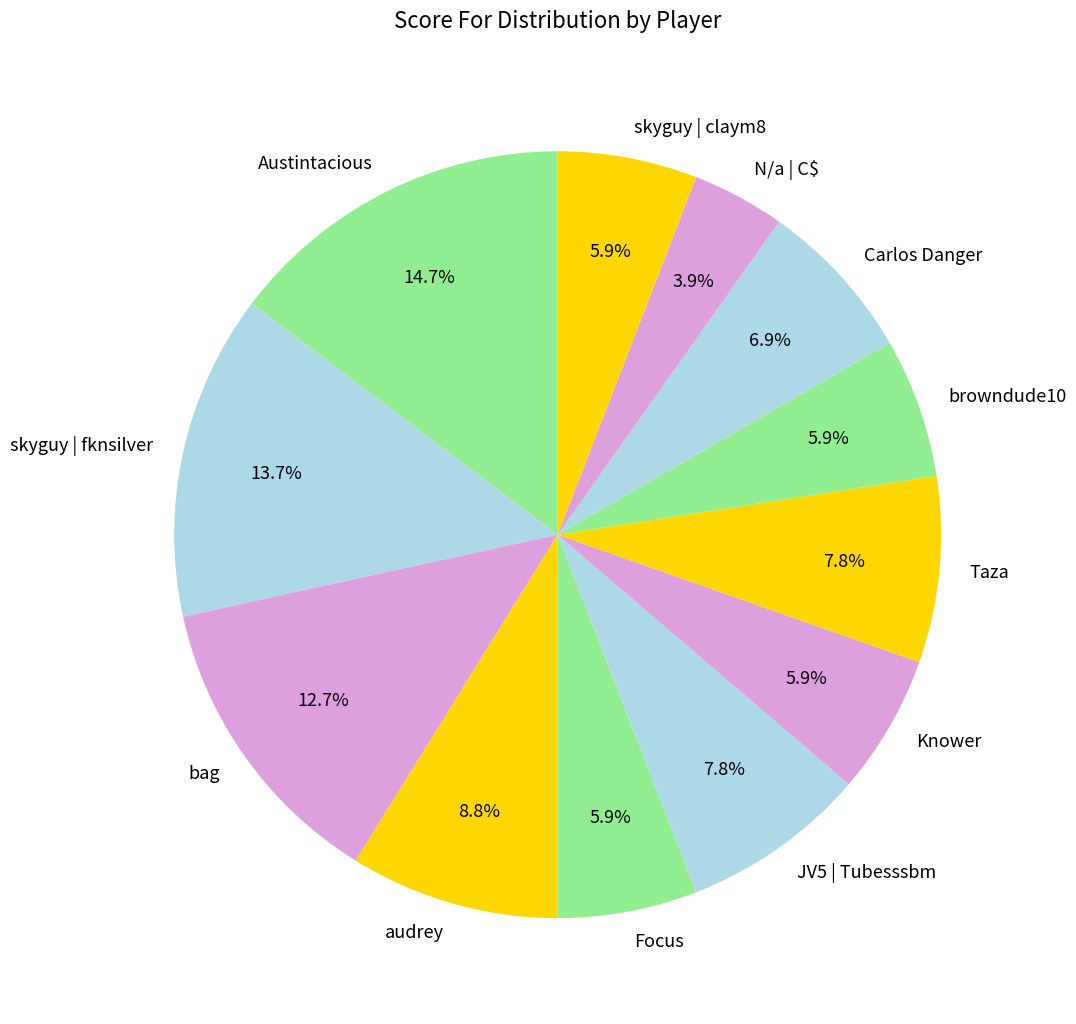

To the nearest percent, what is the difference between the N/a | C$ and skyguy | fknsilver slice percentages?

10%